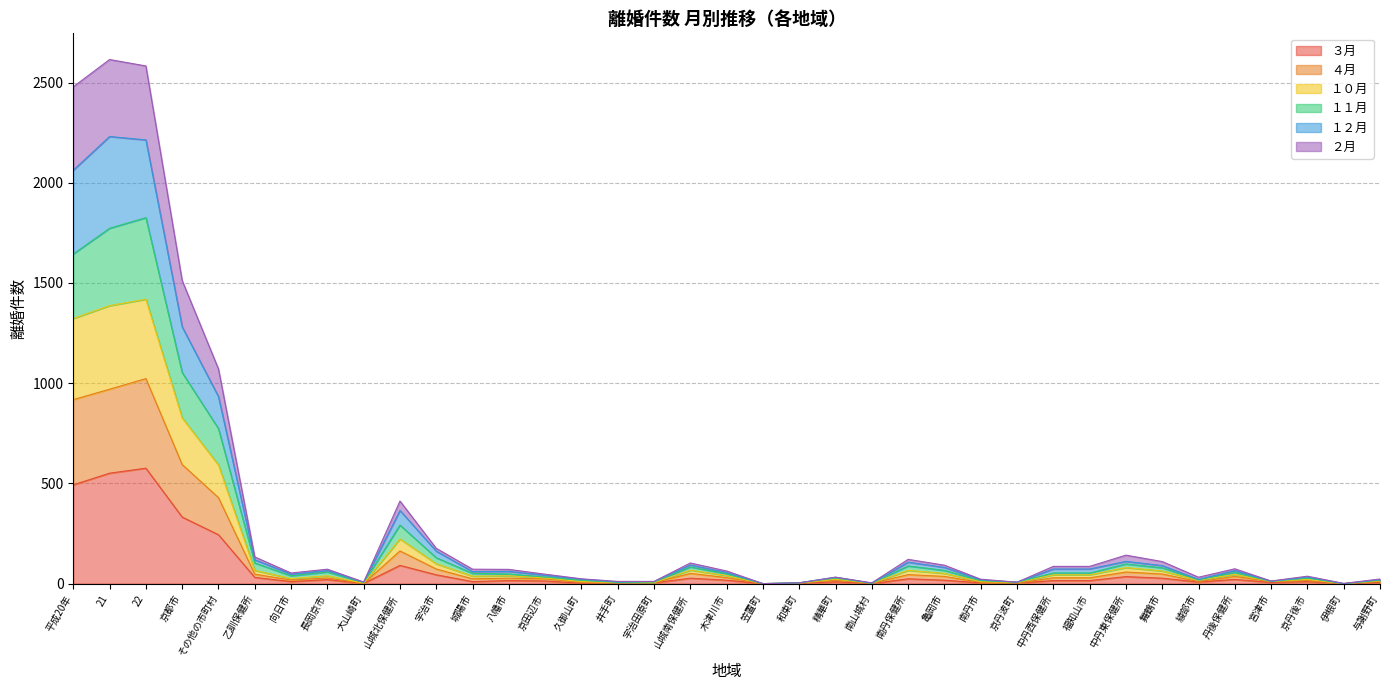

List the labels in order of １１月 value, largest first.

22, 21, 平成20年, 京都市, その他の市町村, 山城北保健所, 宇治市, 乙訓保健所, 中丹東保健所, 南丹保健所, 山城南保健所, 舞鶴市, 亀岡市, 長岡京市, 丹後保健所, 中丹西保健所, 福知山市, 城陽市, 木津川市, 八幡市, 向日市, 京田辺市, 精華町, 京丹後市, 綾部市, 久御山町, 与謝野町, 南丹市, 宮津市, 宇治田原町, 京丹波町, 大山崎町, 井手町, 和束町, 南山城村, 笠置町, 伊根町